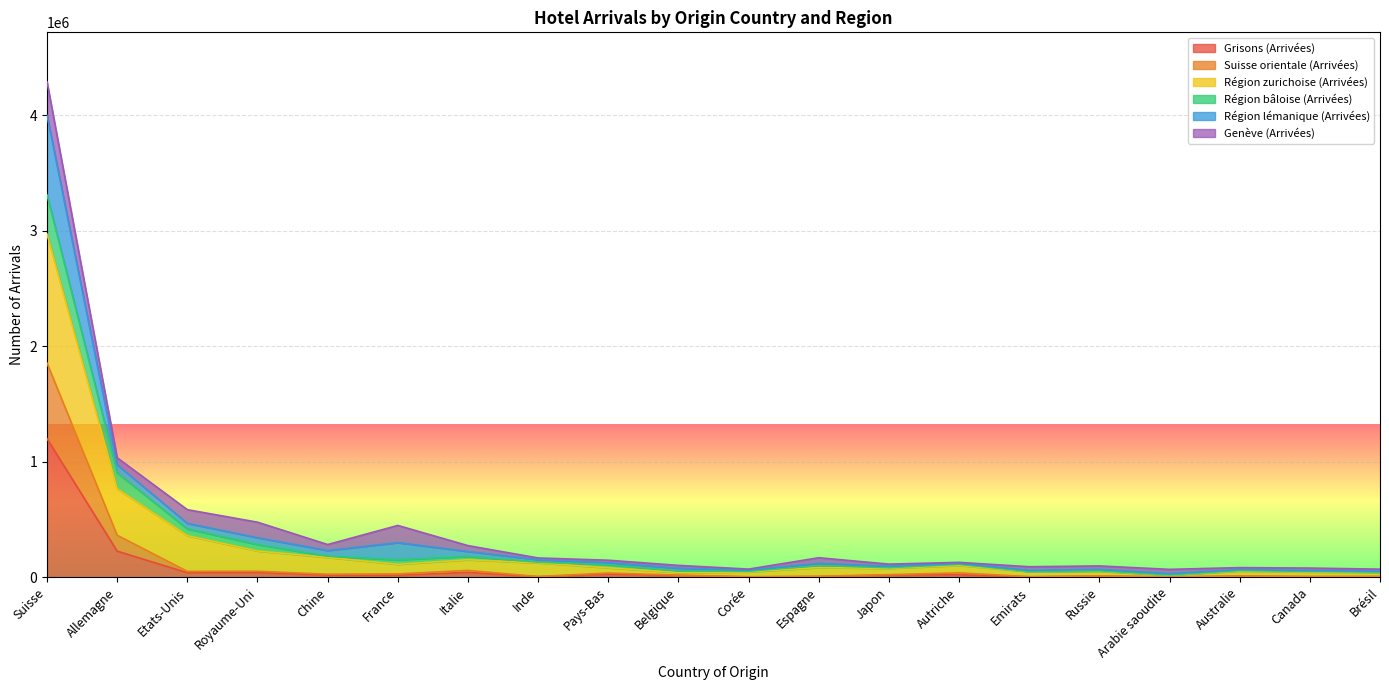

How many lines are shown in the chart?

6